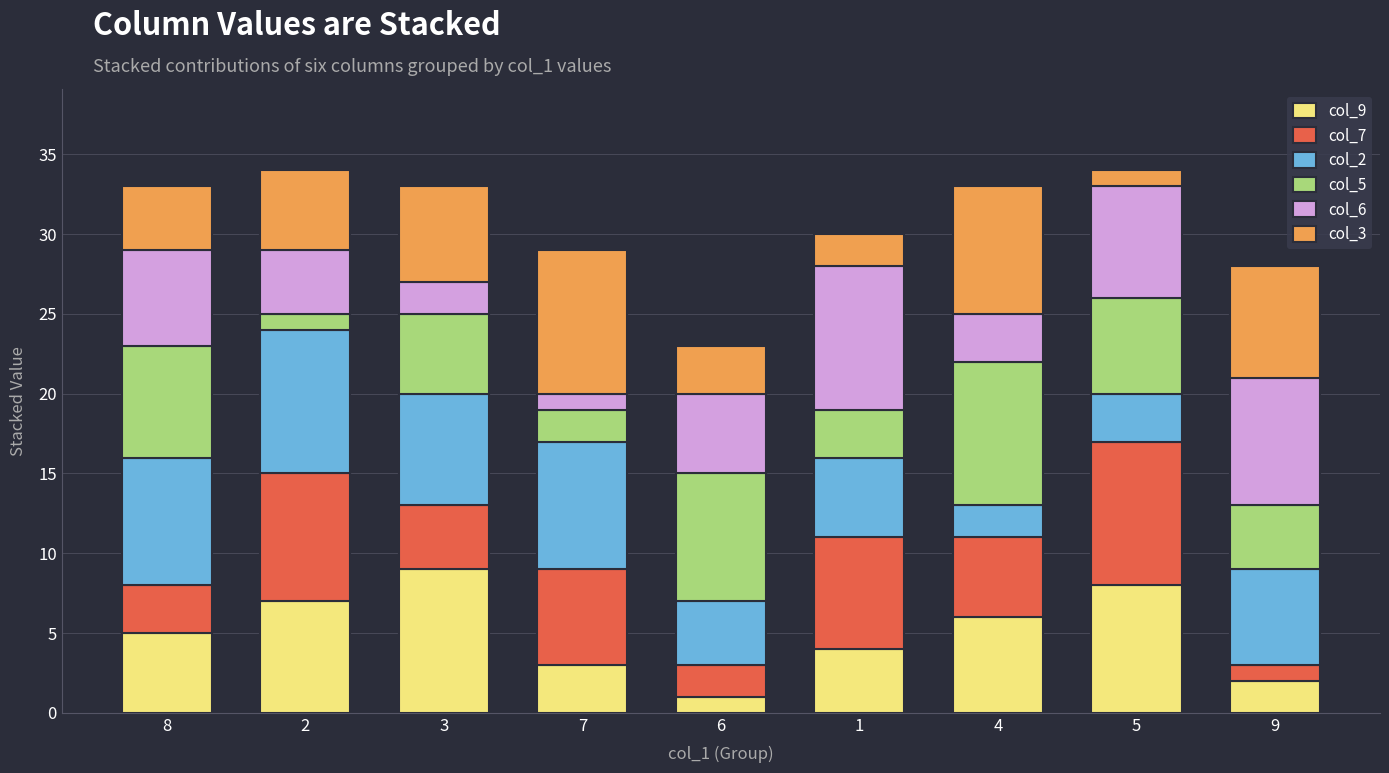

The col_9 series shows 7 at 2. True or false?

True